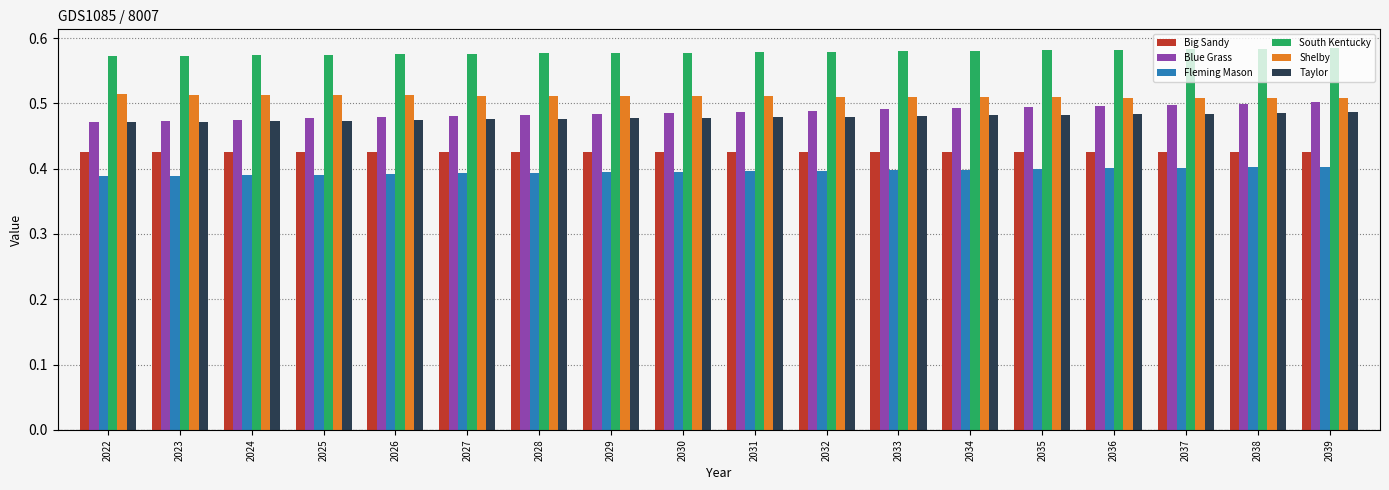

How many Taylor values are between 0 and 1?

18